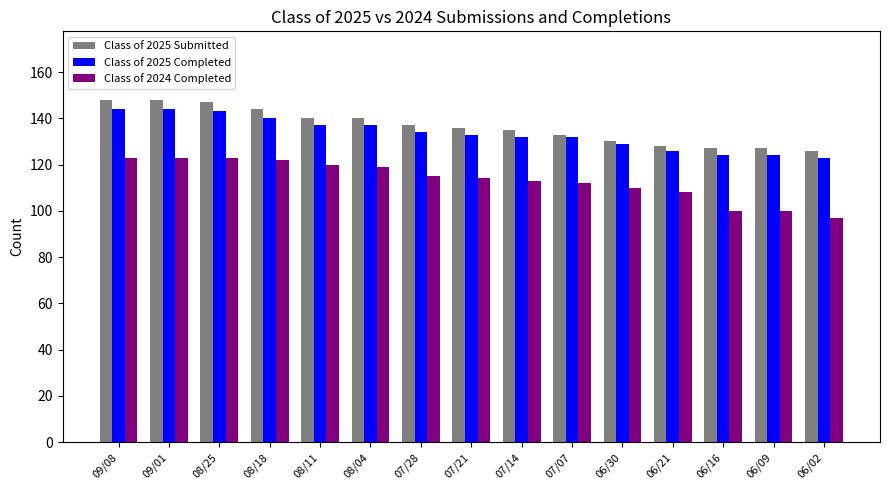

Reading right to left, extract all data points from this chart.

Class of 2025 Submitted: 06/02=126	06/09=127	06/16=127	06/21=128	06/30=130	07/07=133	07/14=135	07/21=136	07/28=137	08/04=140	08/11=140	08/18=144	08/25=147	09/01=148	09/08=148
Class of 2025 Completed: 06/02=123	06/09=124	06/16=124	06/21=126	06/30=129	07/07=132	07/14=132	07/21=133	07/28=134	08/04=137	08/11=137	08/18=140	08/25=143	09/01=144	09/08=144
Class of 2024 Completed: 06/02=97	06/09=100	06/16=100	06/21=108	06/30=110	07/07=112	07/14=113	07/21=114	07/28=115	08/04=119	08/11=120	08/18=122	08/25=123	09/01=123	09/08=123